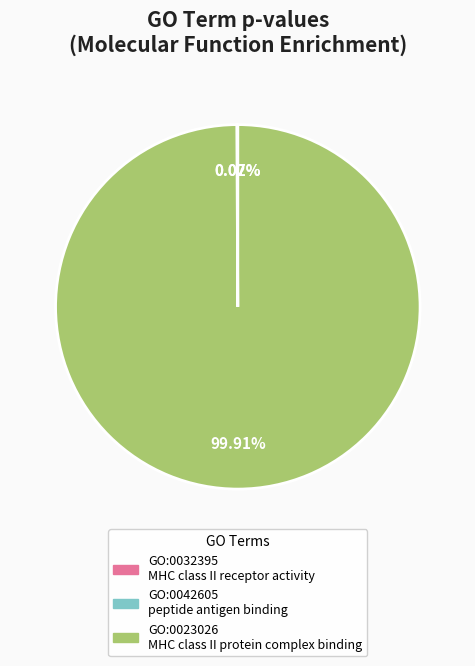

To the nearest percent, what is the difference between the largest and smallest slice percentages?

100%